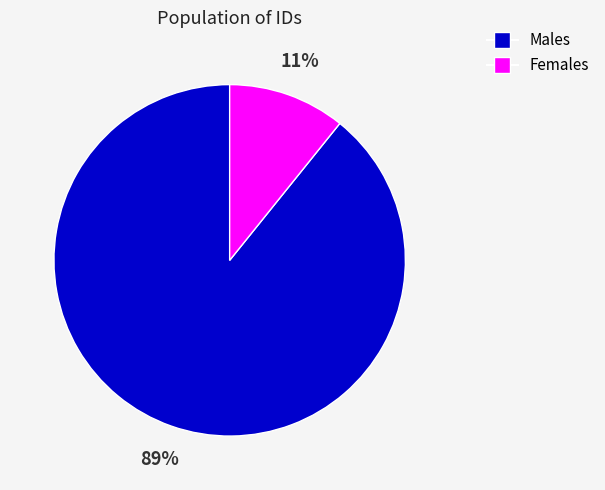

Does any single category account for the majority?

Yes